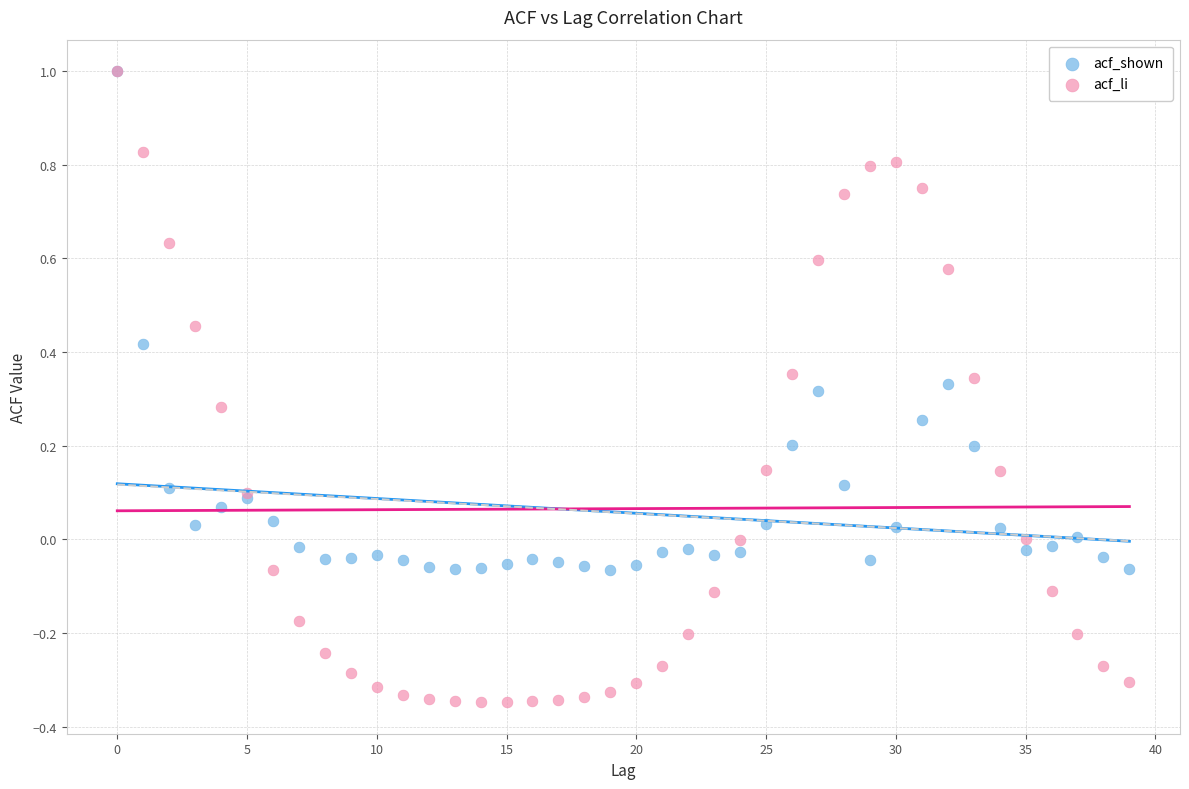

What are all the series names shown in the legend?

acf_shown, acf_li